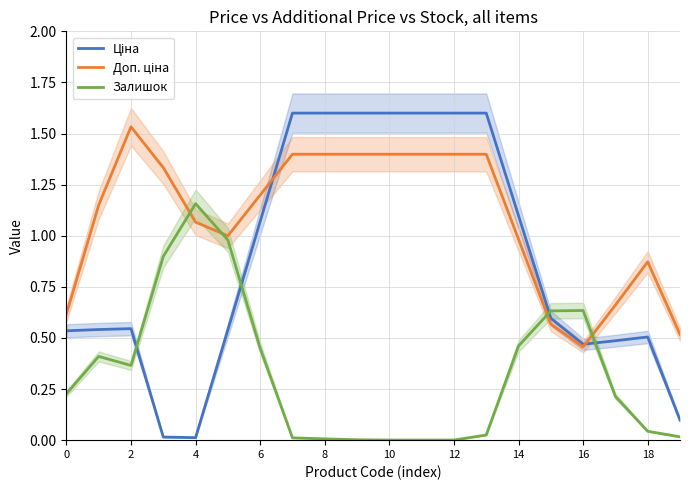

What is the value of the Залишок point at the 7th from the left?

0.5